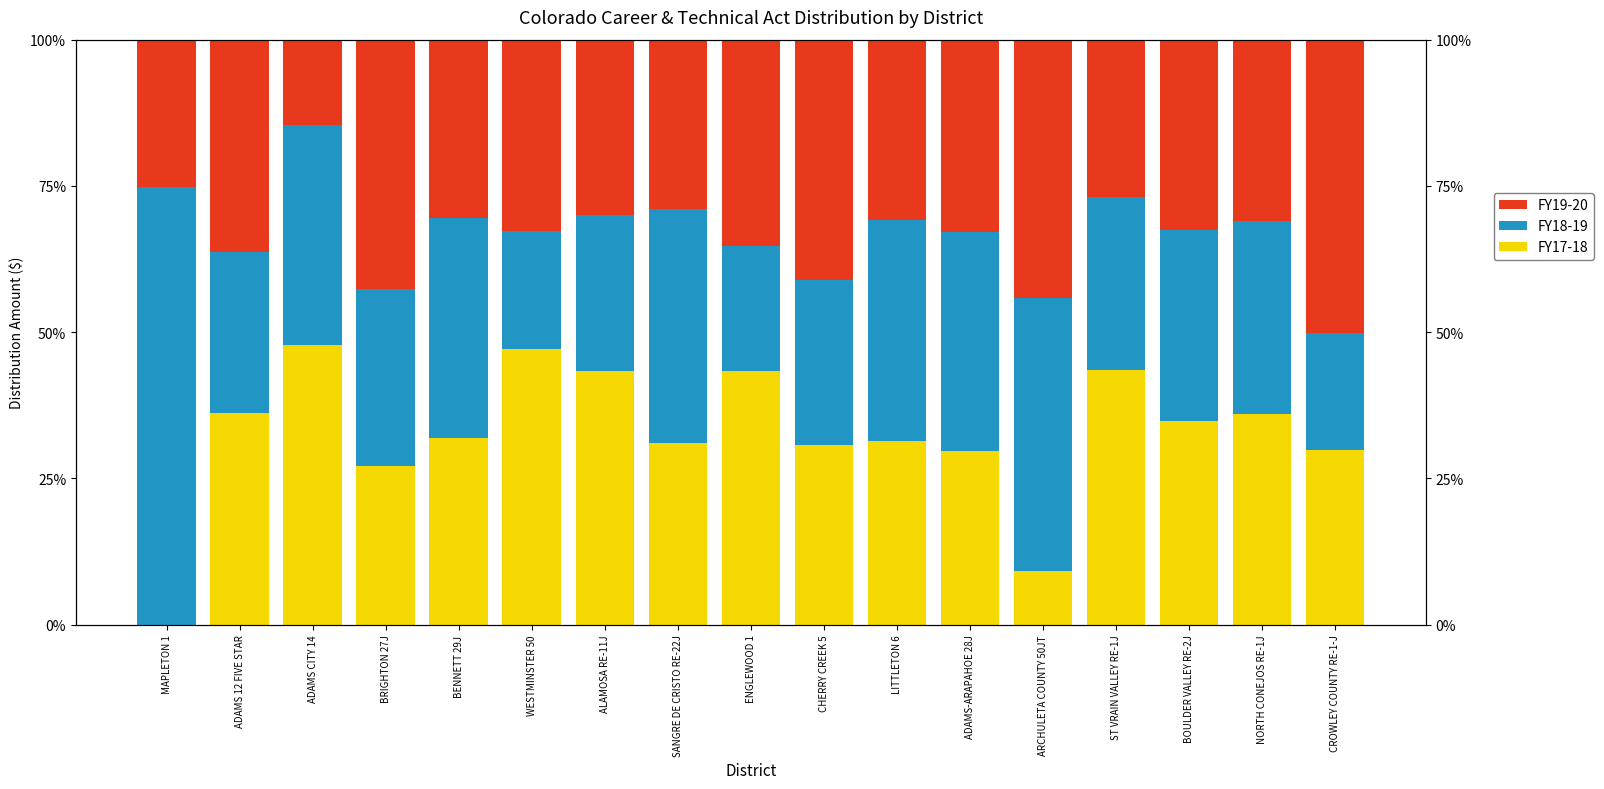

What is the label of the 6th bar from the left?

WESTMINSTER 50